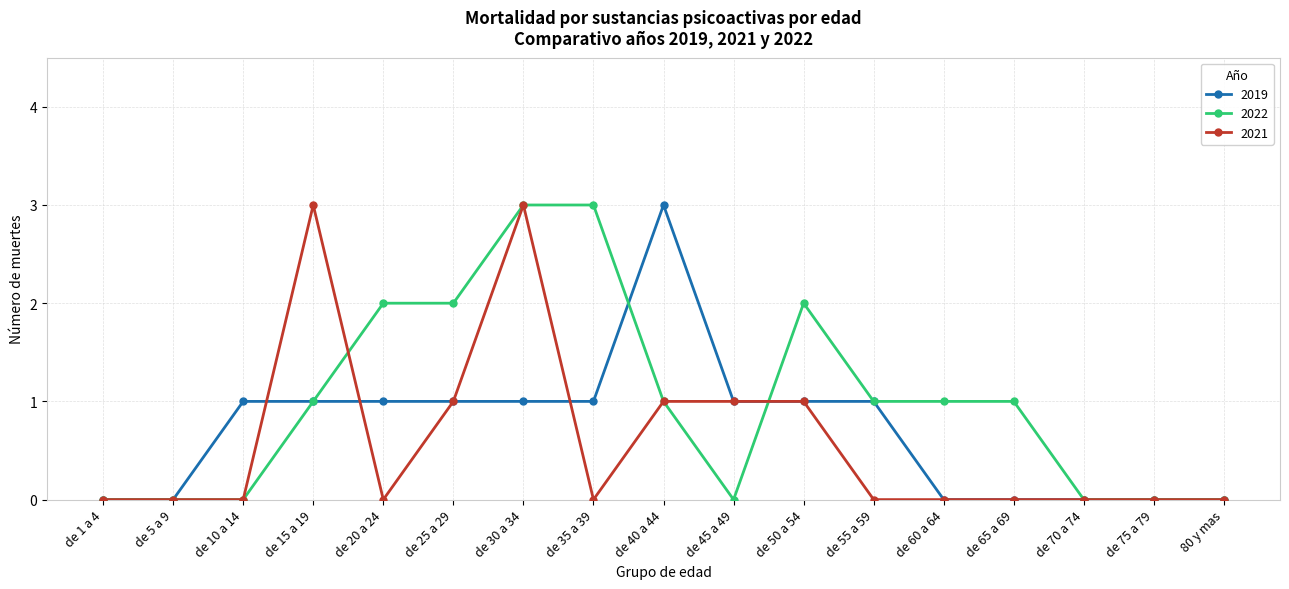

What is the maximum value for 2021?

3